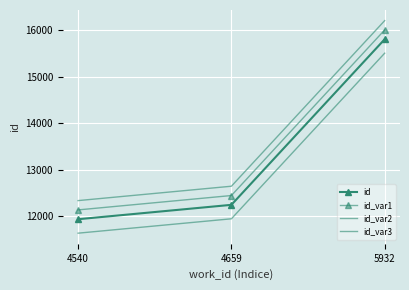

At which label does id reach its minimum?

4540